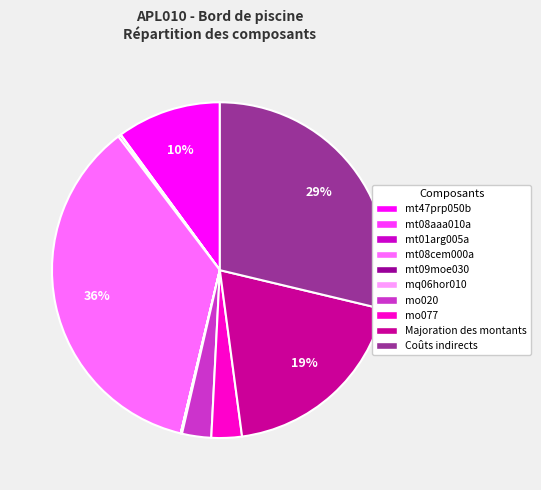

To the nearest percent, what is the average slice percentage?

10%